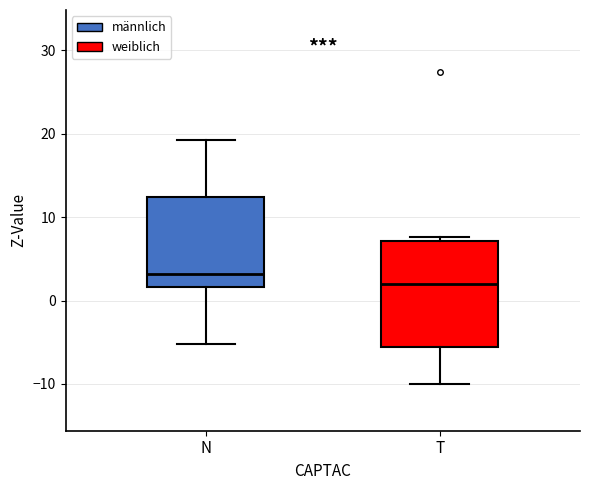

Reading left to right, transcribe this box plot: for each box, give where its median line is, the range the box spans, and where its two whiskers end, as read against the y-axis. The values are not printed on the chart, so give them approximately, as read against the axis.

N: median 3, box 2 to 12, whiskers -5 to 19
T: median 2, box -6 to 7, whiskers -10 to 8